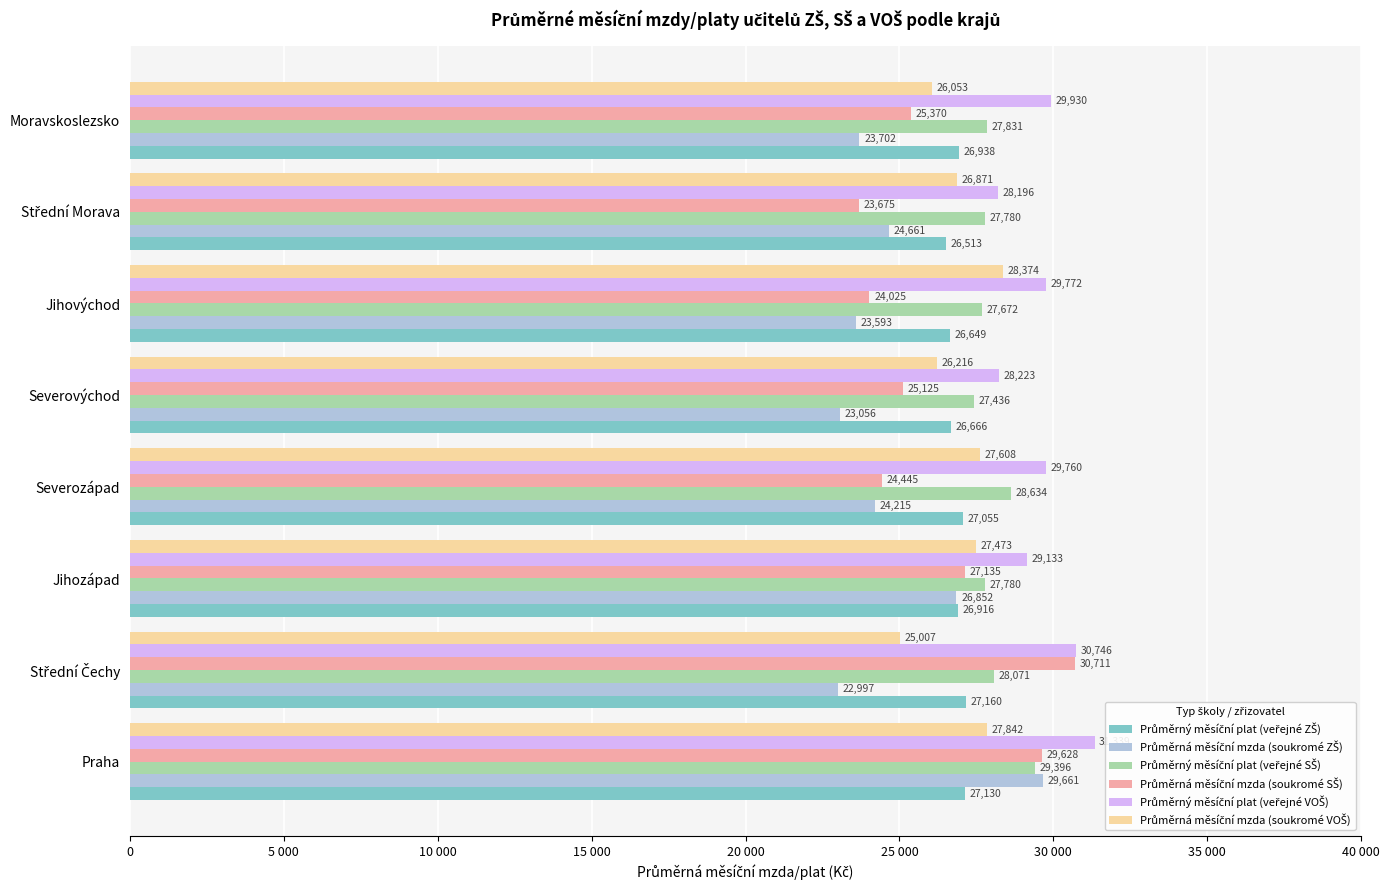

Does the chart contain stacked bars?

No